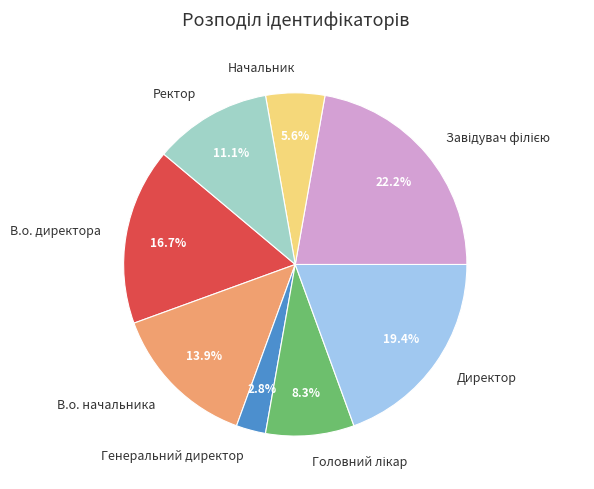

Count the number of slices in the pie.

8